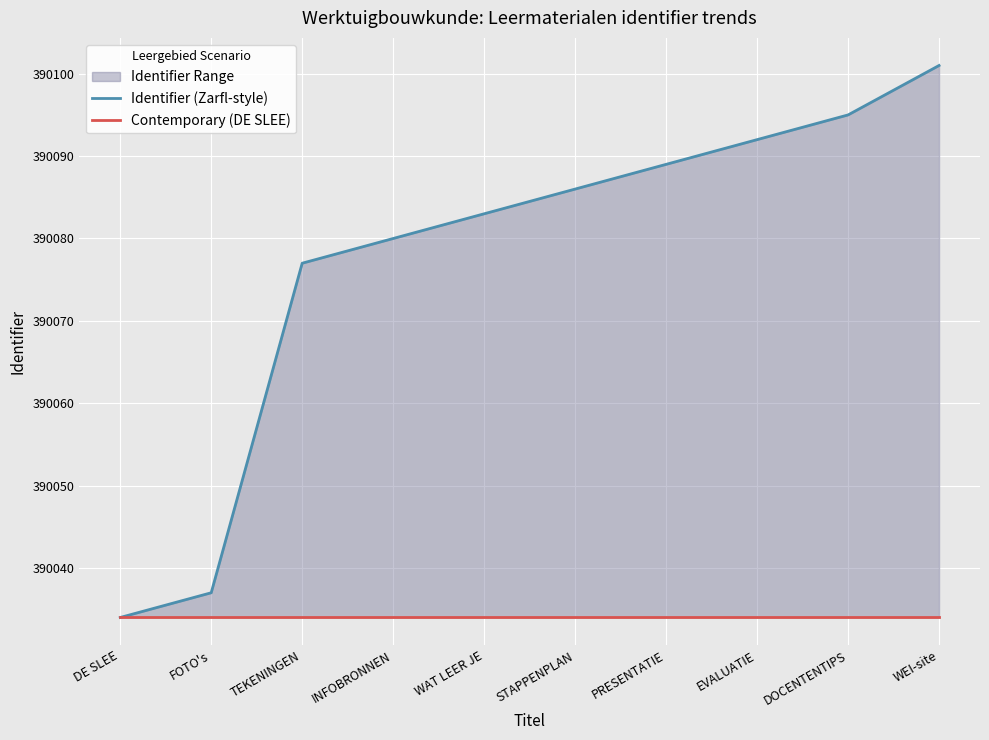

List the series in order of their overall mean, lowest first.

Contemporary (DE SLEE), Identifier (Zarfl-style)